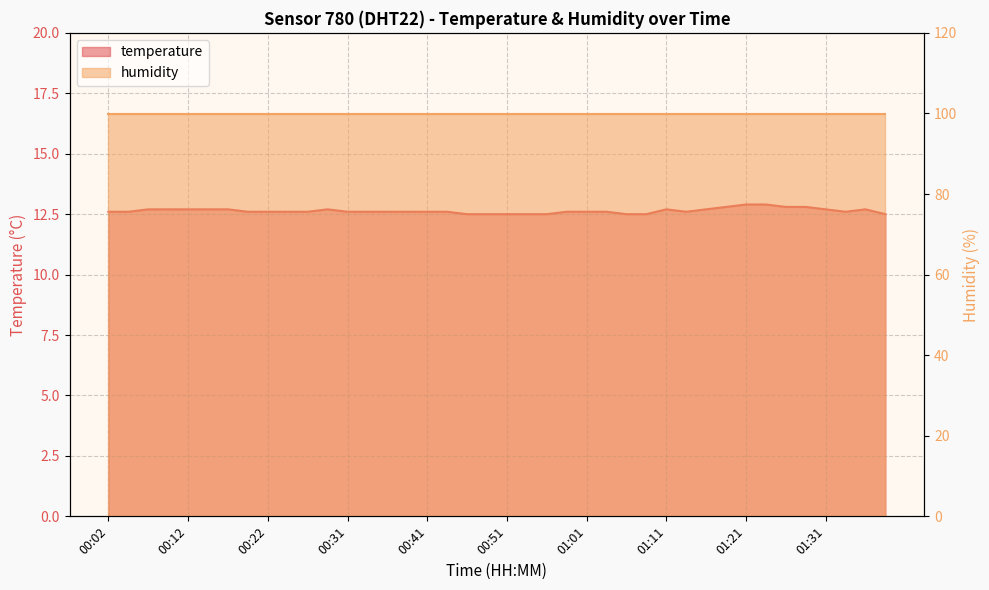

Approximately how many times larger is the value at 00:22 compared to 00:56?

1.0